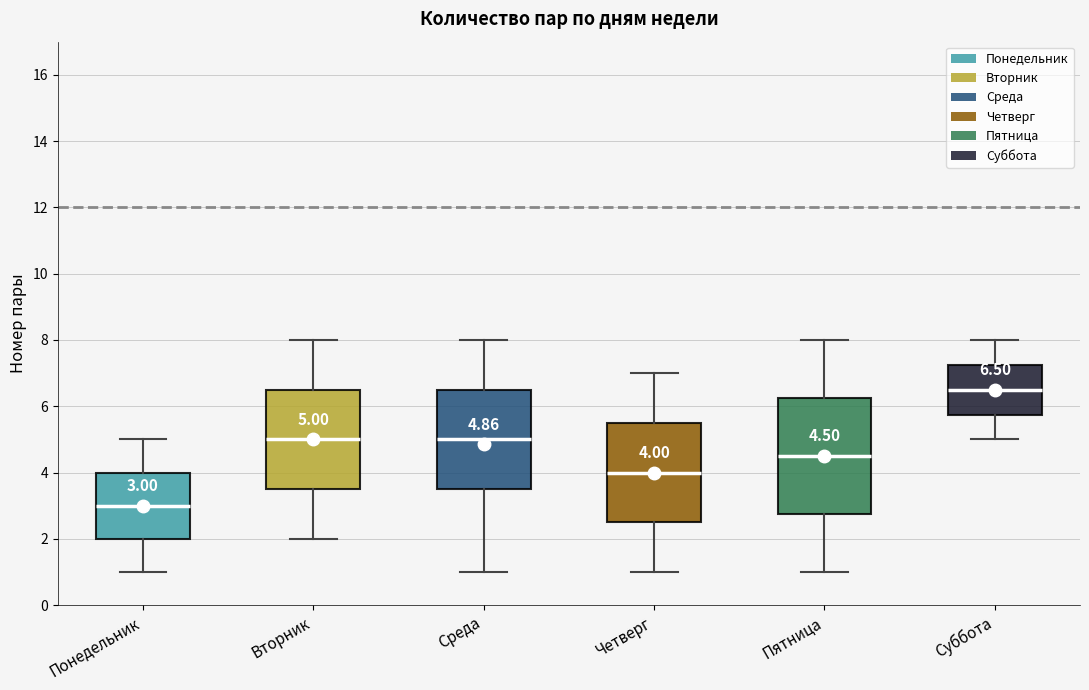

Which box is the tallest, from its lower edge to its upper edge?

Пятница